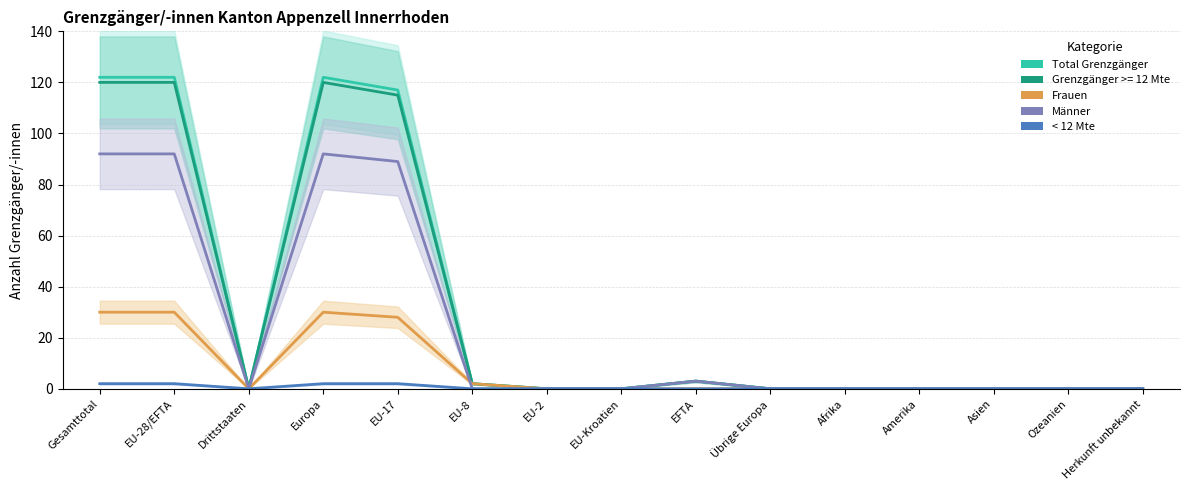

How many lines are shown in the chart?

4